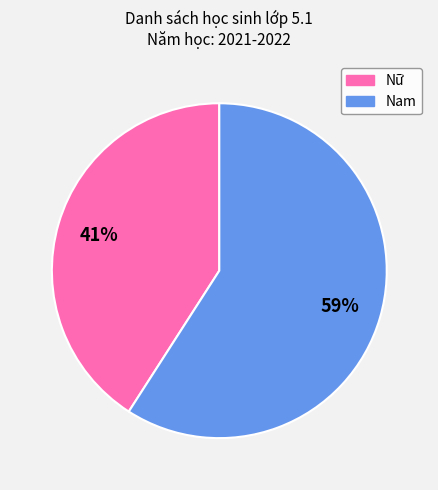

To the nearest percent, what is the average slice percentage?

50%